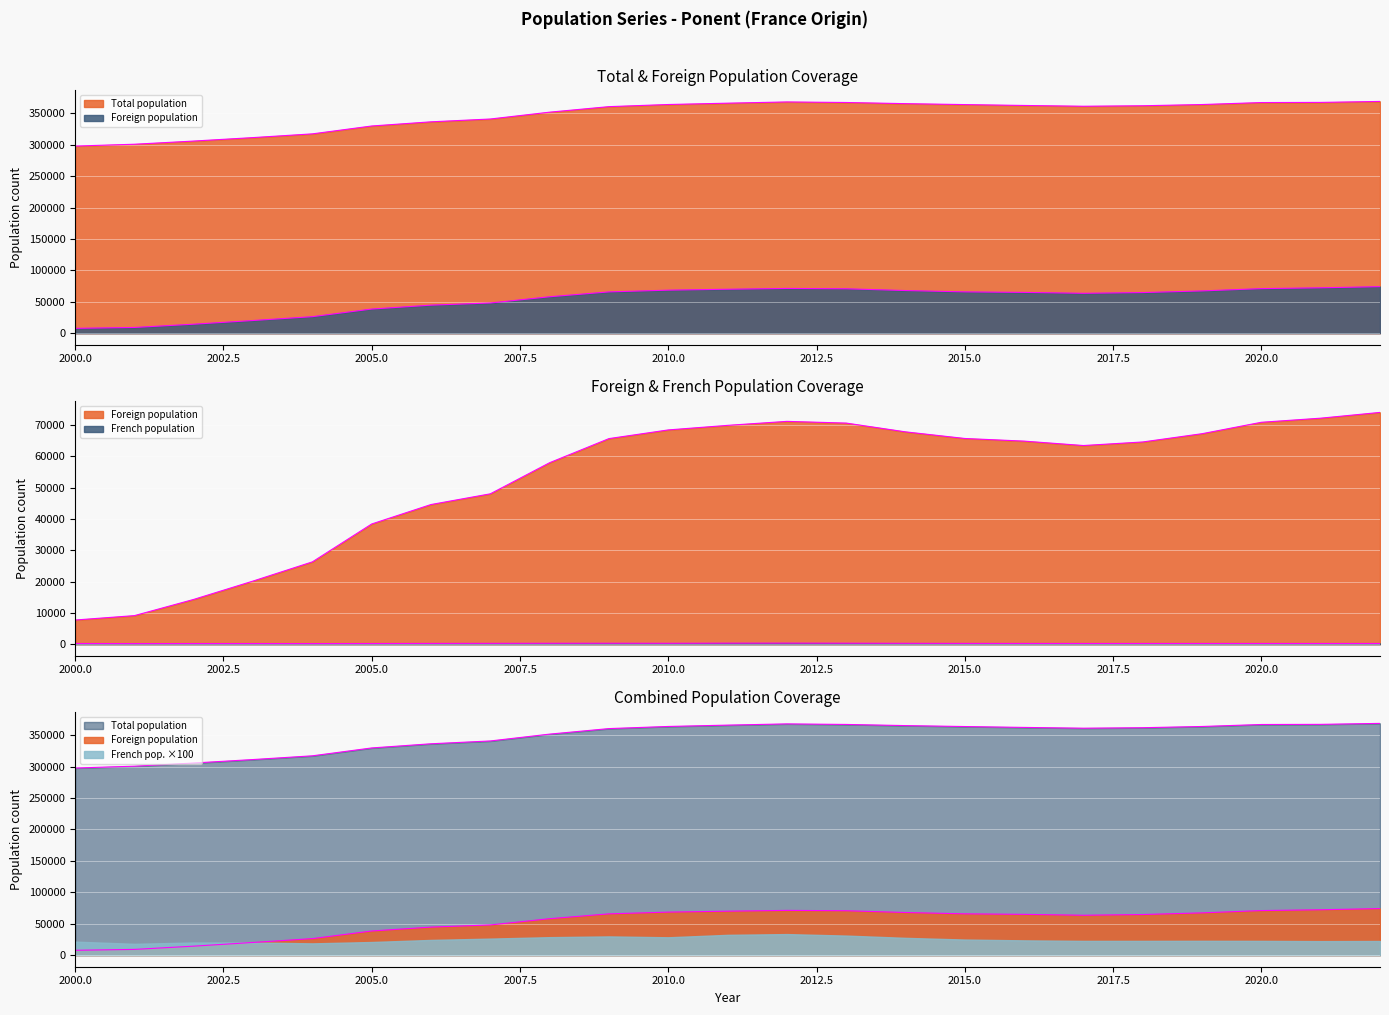

How many interior local valleys does the Total population series have?

1